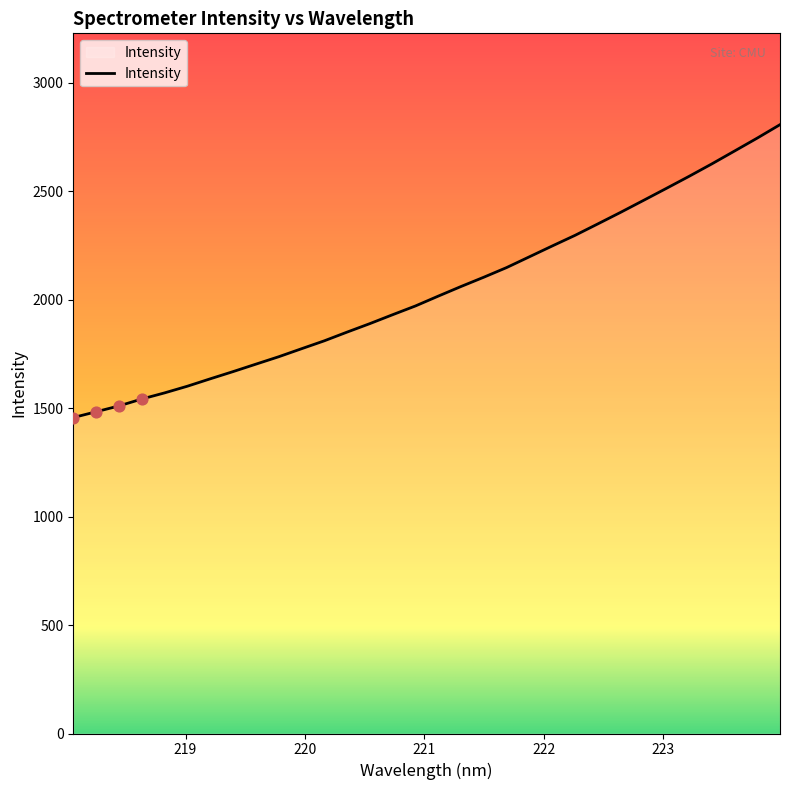

What is the difference between the maximum and minimum values?

1350.1